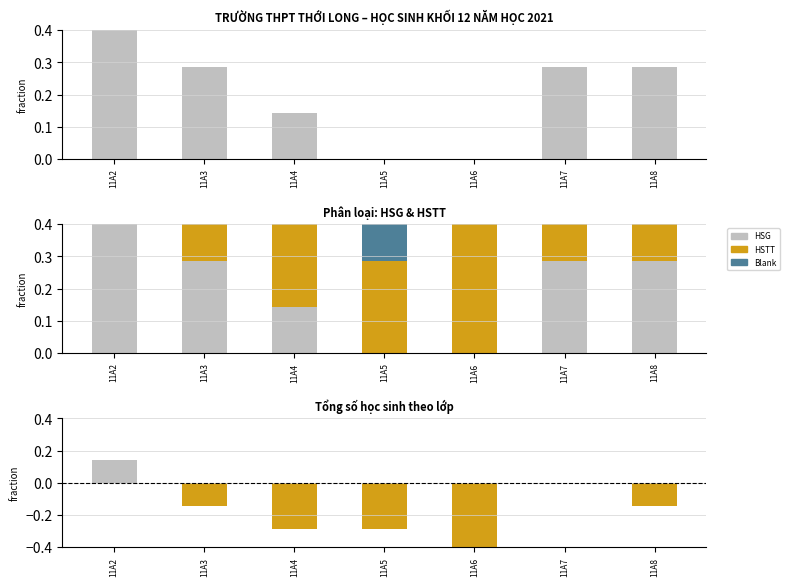

How many bars are there in total?

28